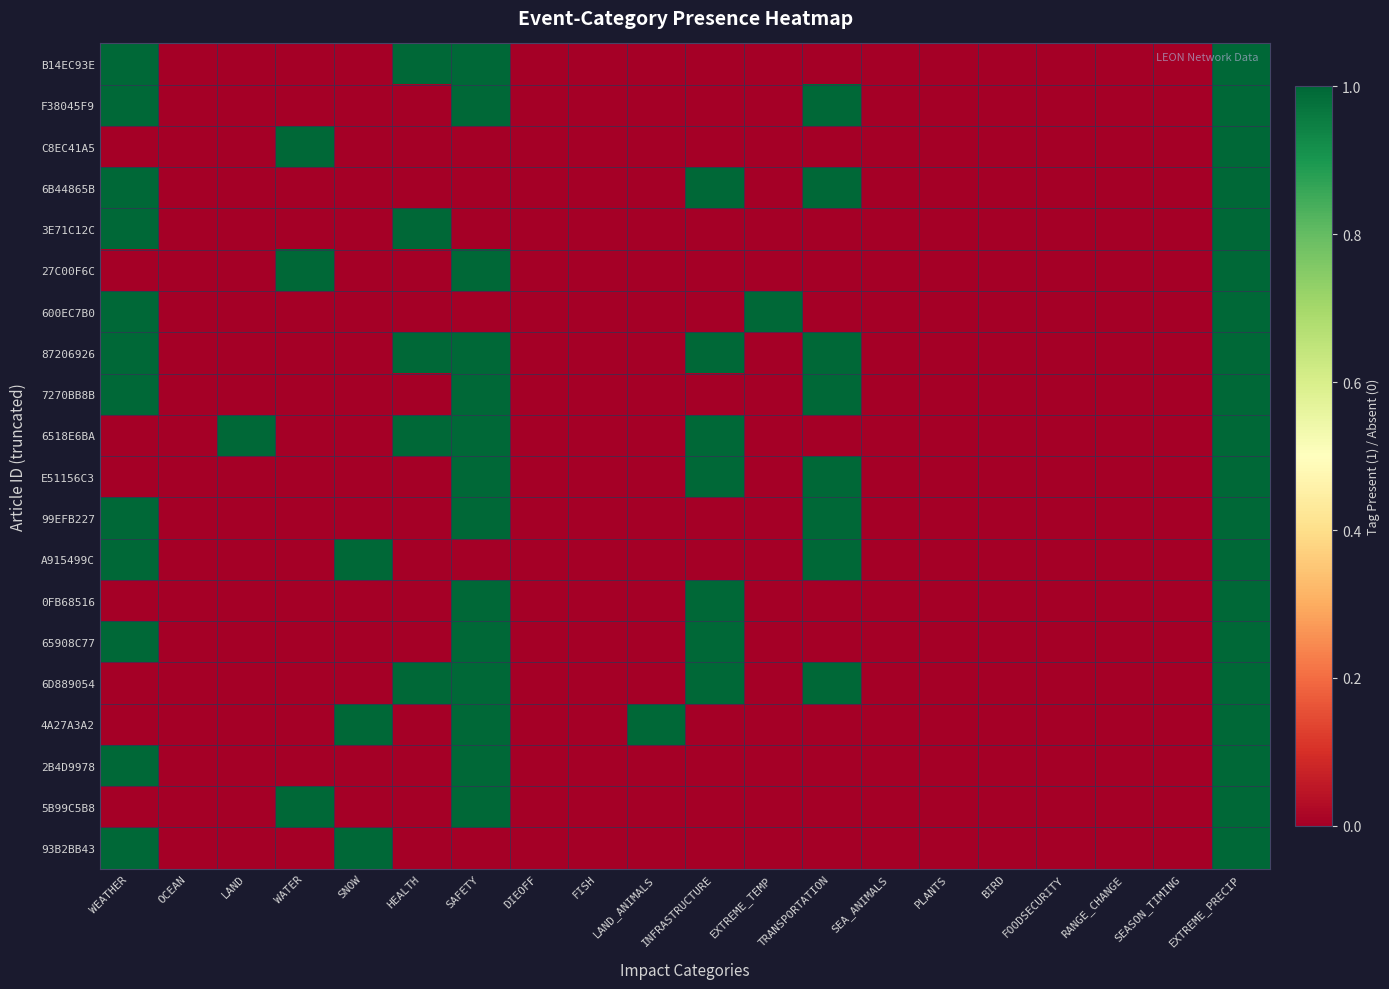

At FOODSECURITY, list the series in order from smallest to largest.

B14EC93E, F38045F9, C8EC41A5, 6B44865B, 3E71C12C, 27C00F6C, 600EC7B0, 87206926, 7270BB8B, 6518E6BA, E51156C3, 99EFB227, A915499C, 0FB68516, 65908C77, 6D889054, 4A27A3A2, 2B4D9978, 5B99C5B8, 93B2BB43